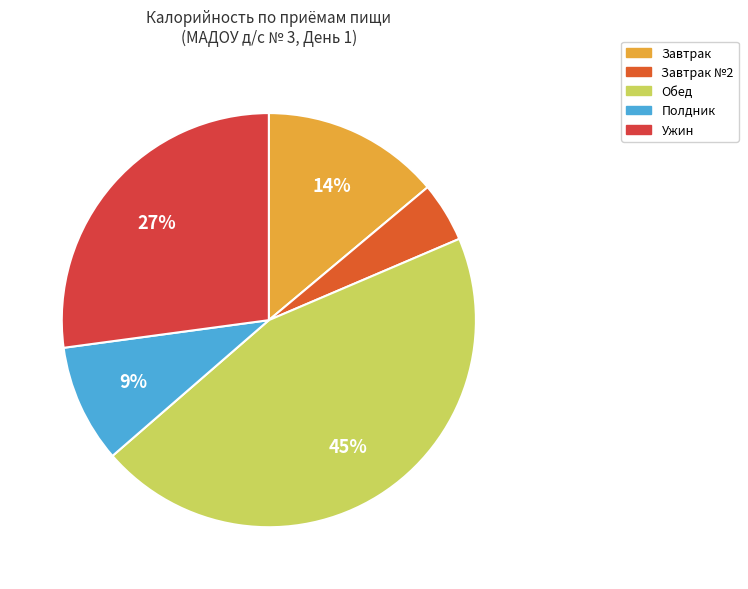

Does any single category account for the majority?

No